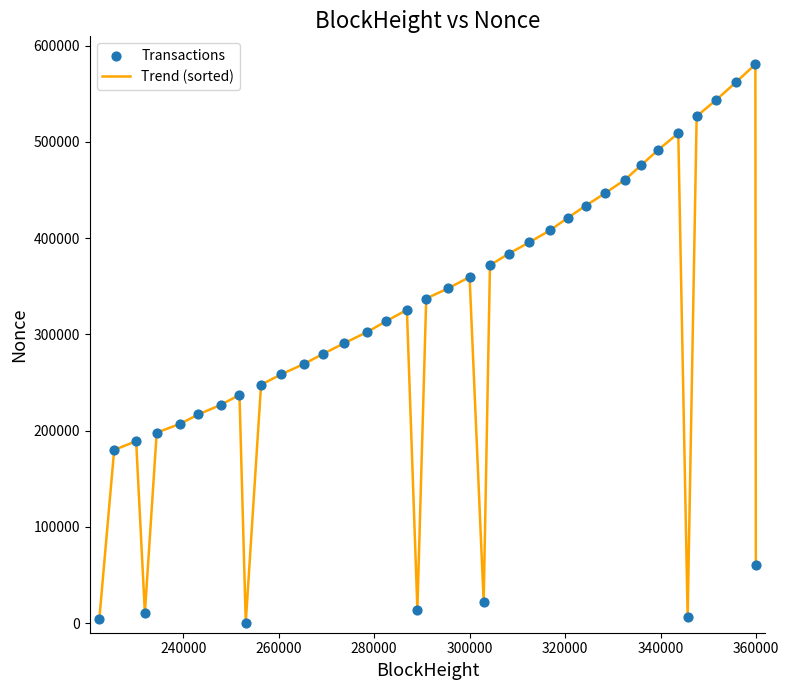

What is the maximum value shown in the chart?

580669